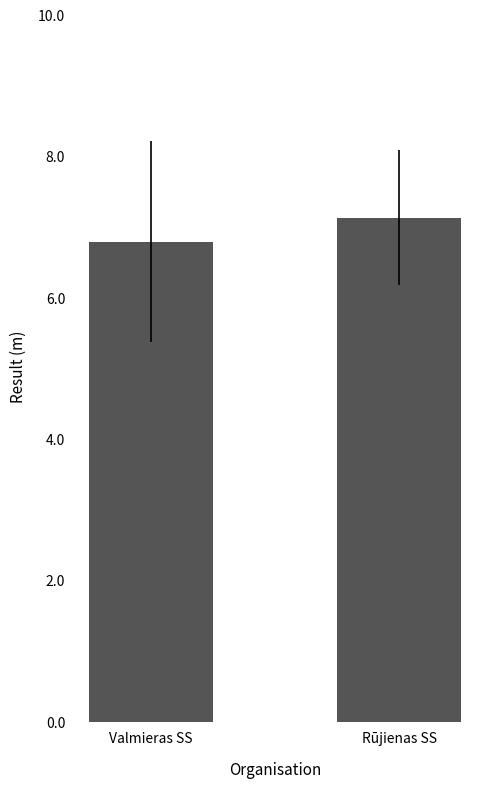

How many distinct data groups are displayed?

1